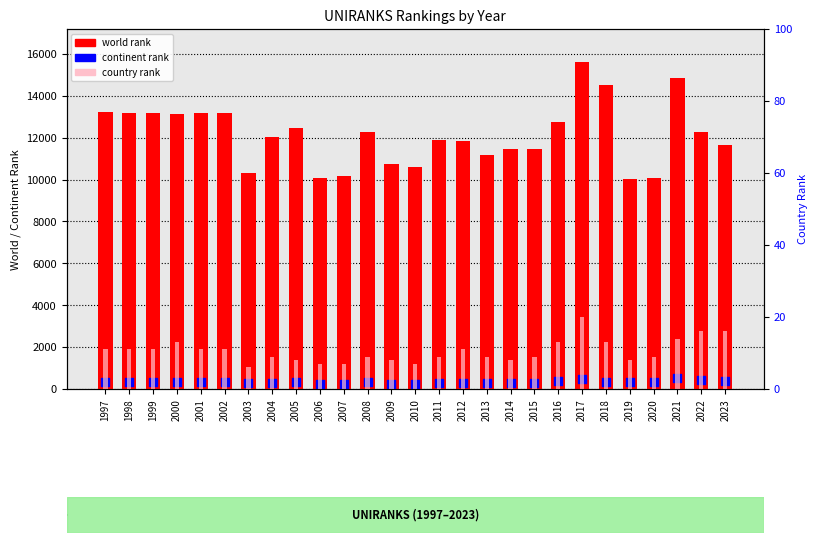

At which category is the sum across all series the highest?

2017